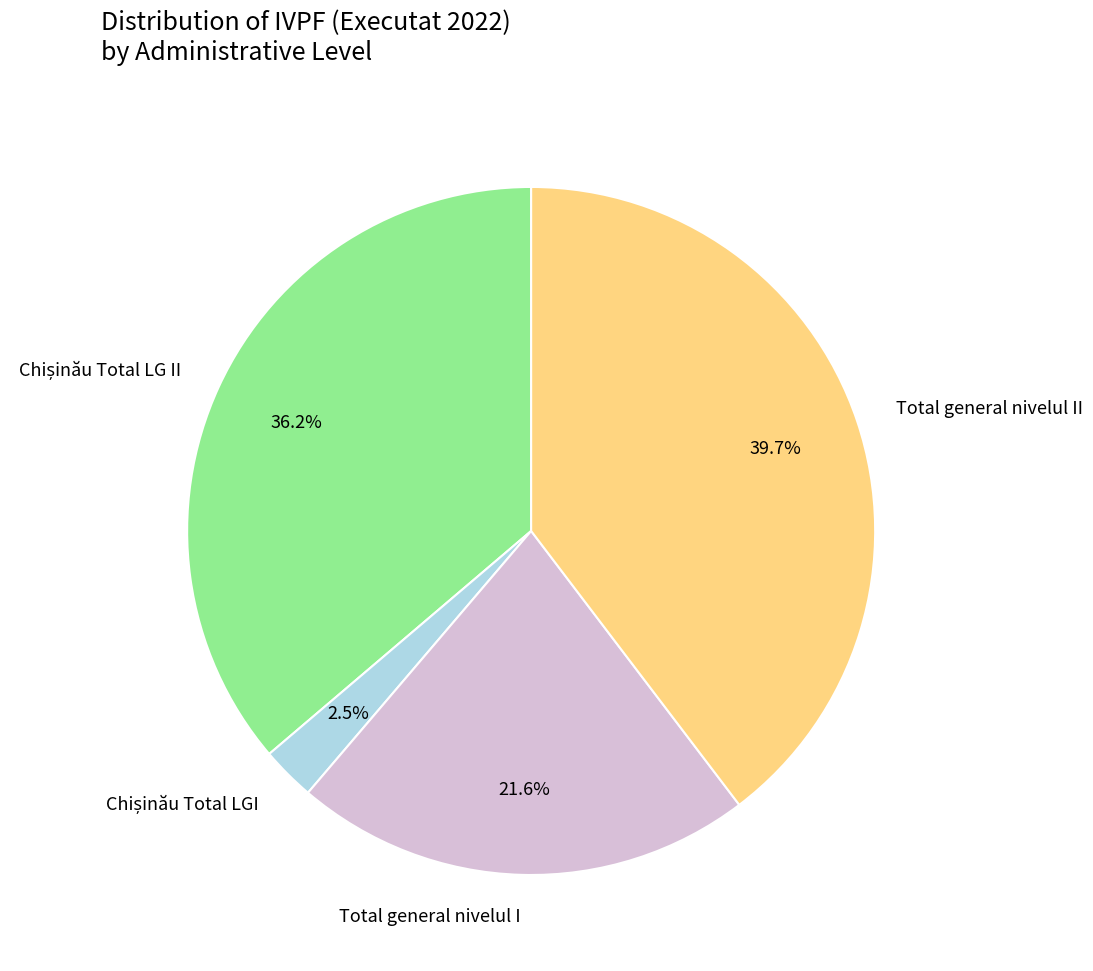

The Total general nivelul I slice represents 22% of the pie. True or false?

True